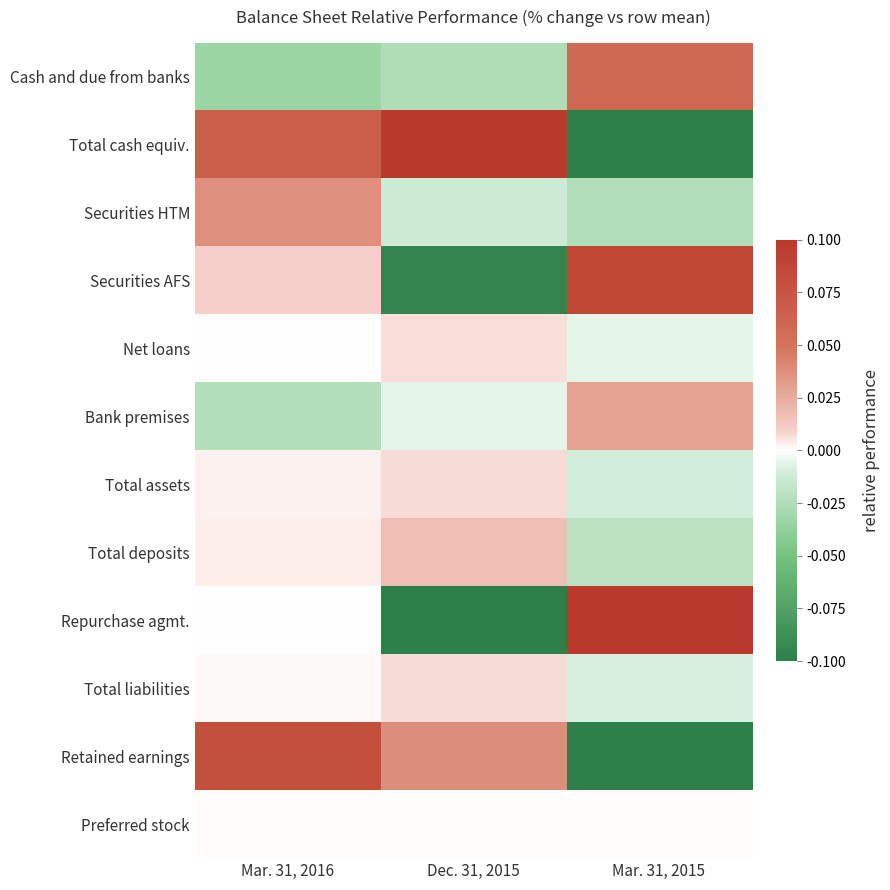

Count the number of categories in the chart.

3